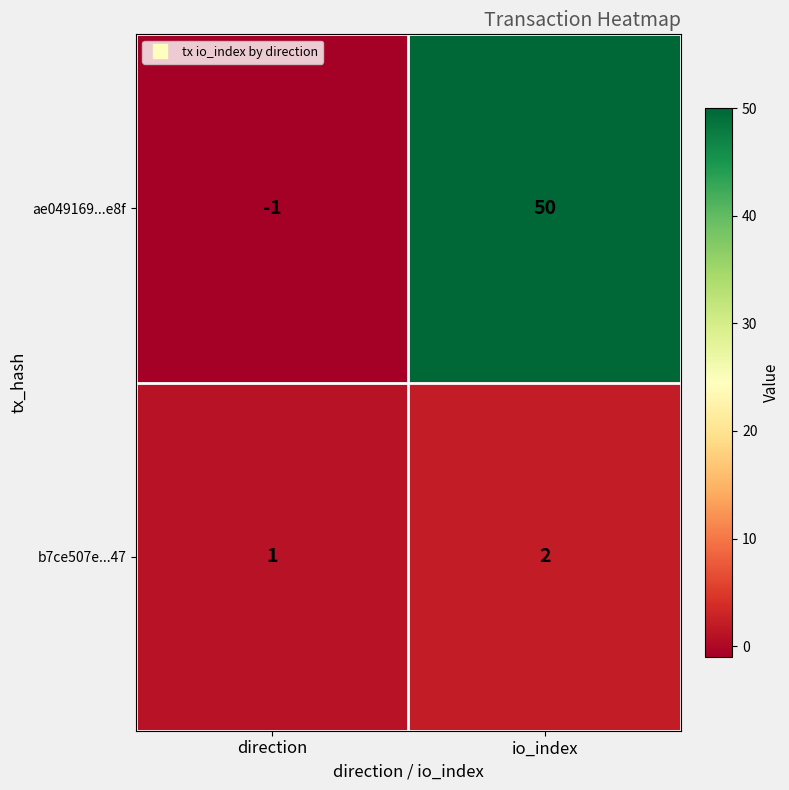

What is the sum of the ae049169...e8f values at direction and io_index?

49